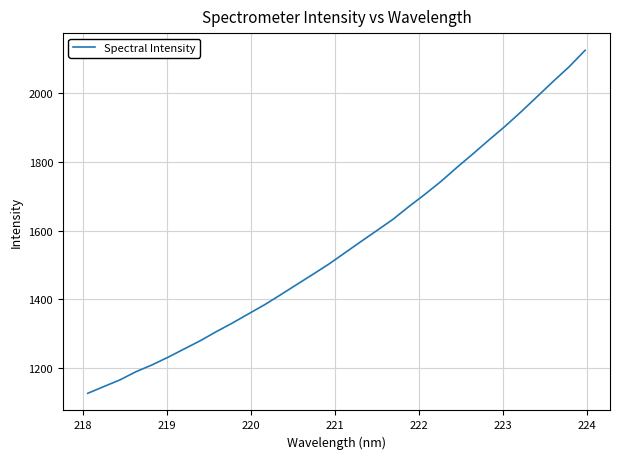

What is the maximum value shown in the chart?

2123.0